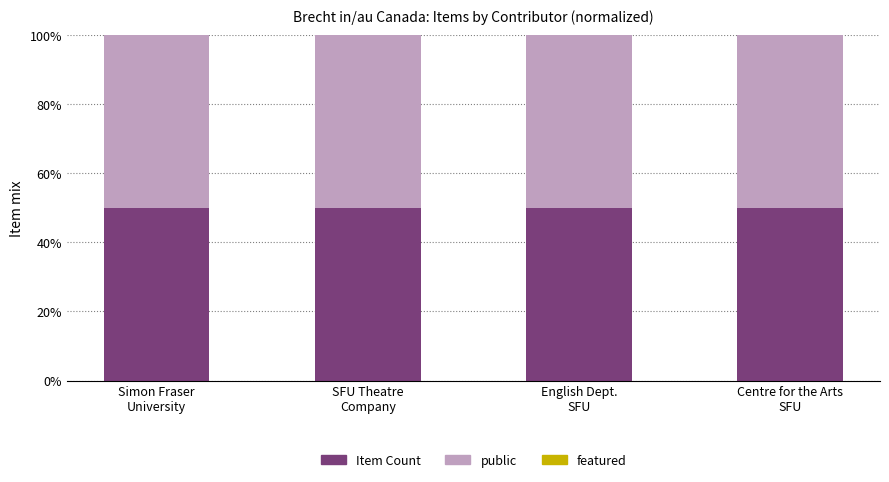

Between Simon Fraser
University and Centre for the Arts
SFU, which series saw the biggest shift?

Item Count